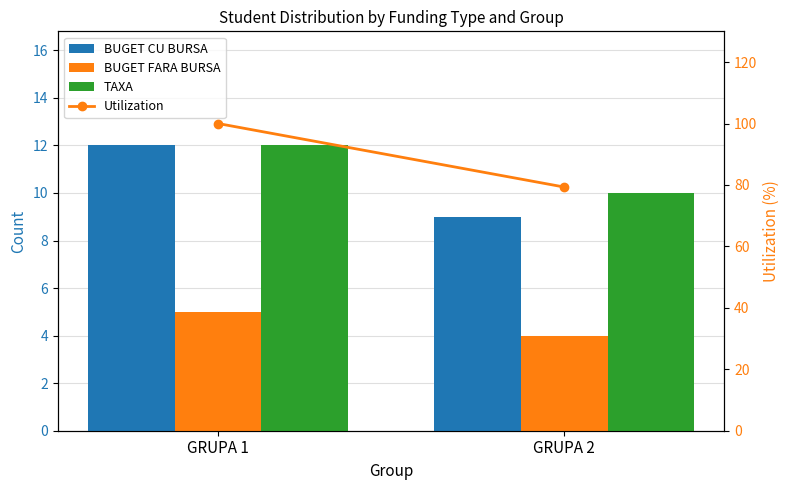

What is the lowest value of the BUGET CU BURSA series?

9.0